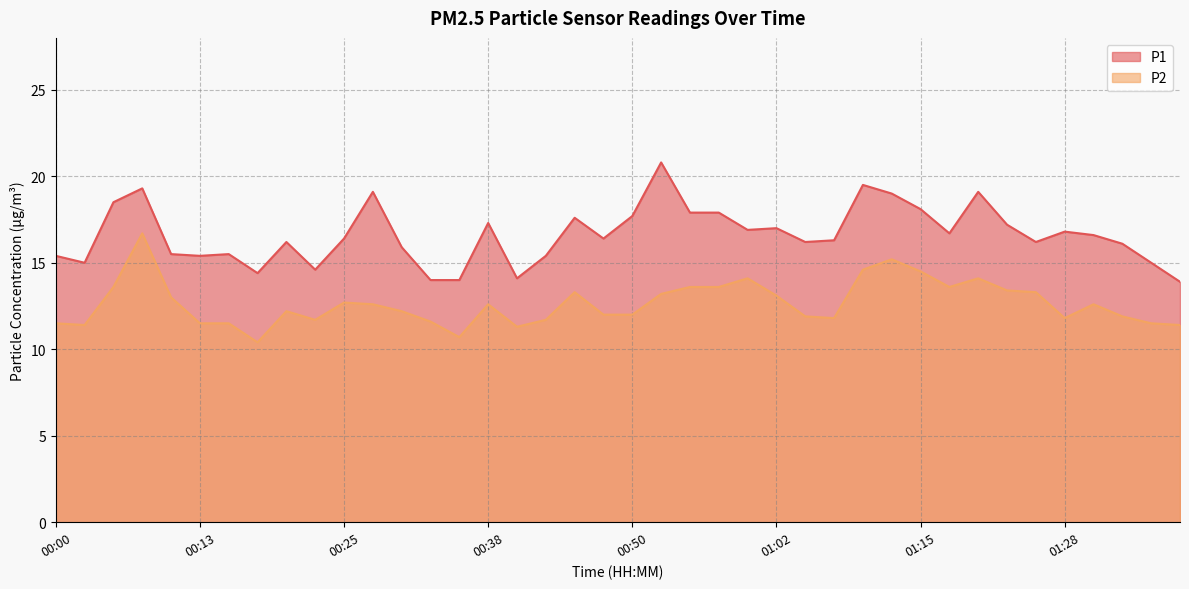

True or false: P2 and P1 cross at least once.

False